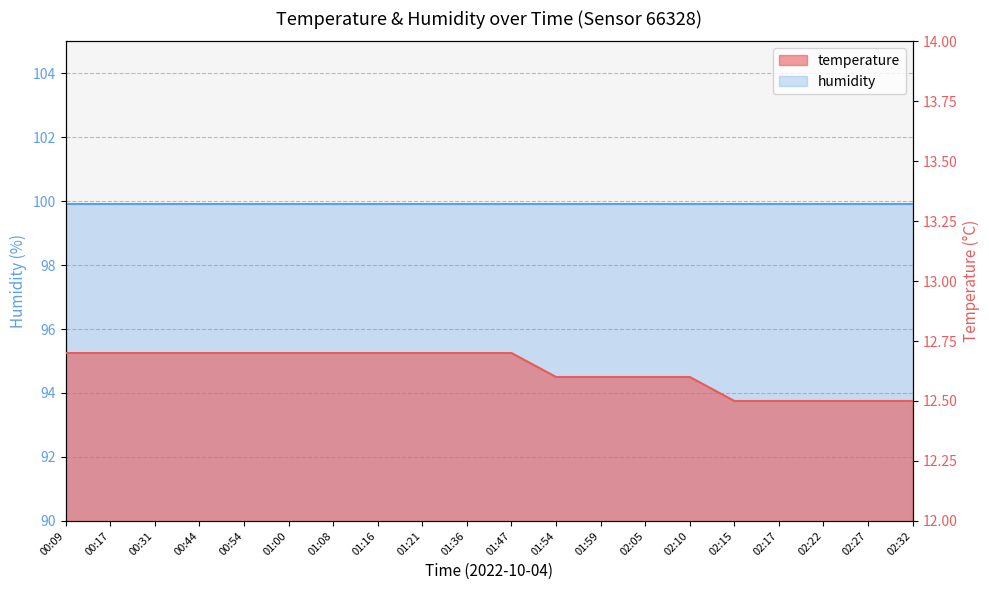

What is the value of the 6th point from the left?

12.7